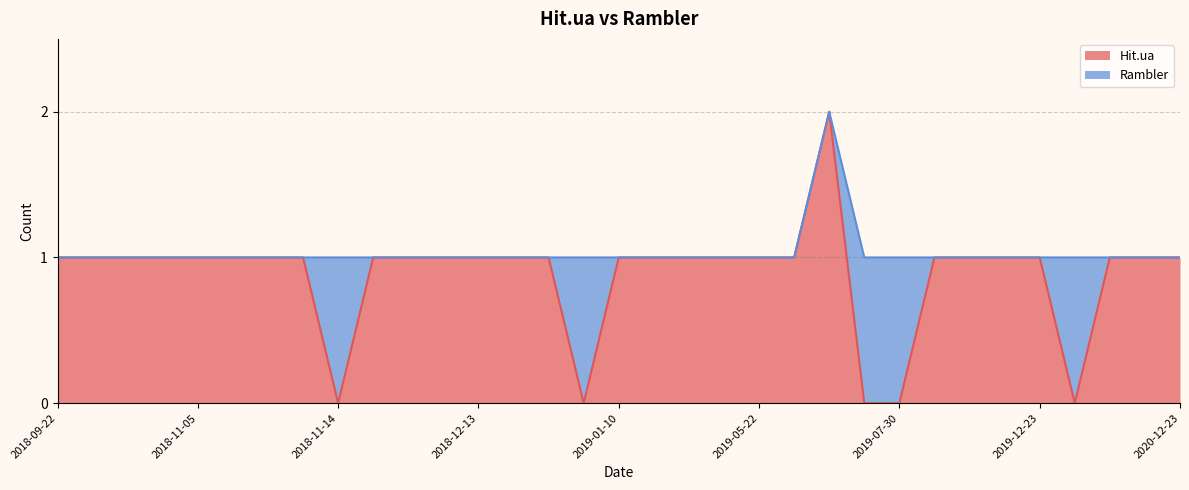

What is the ratio of the value at 2019-06-03 to the value at 2019-04-03?

1.0